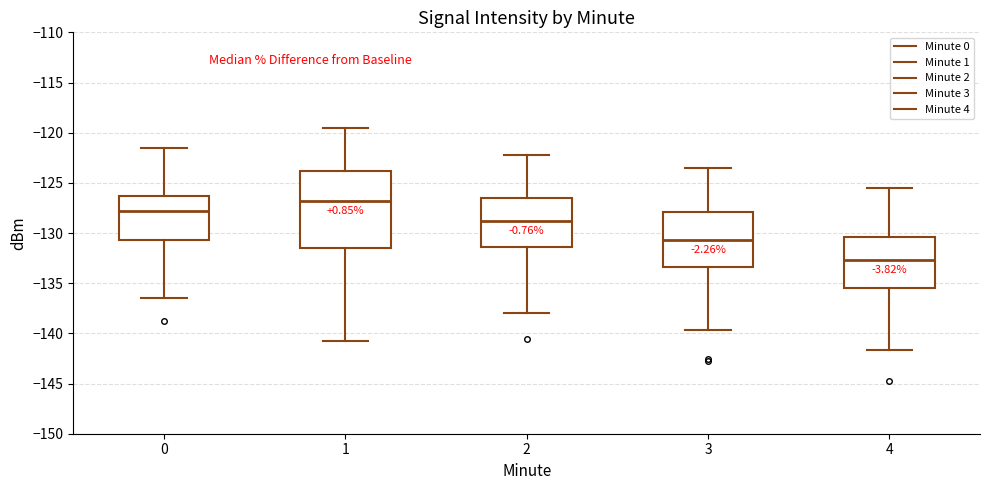

Where is the upper edge of the box at x = 2 on the y-axis? The values are not printed on the chart, so give them approximately, as read against the axis.

-126.5